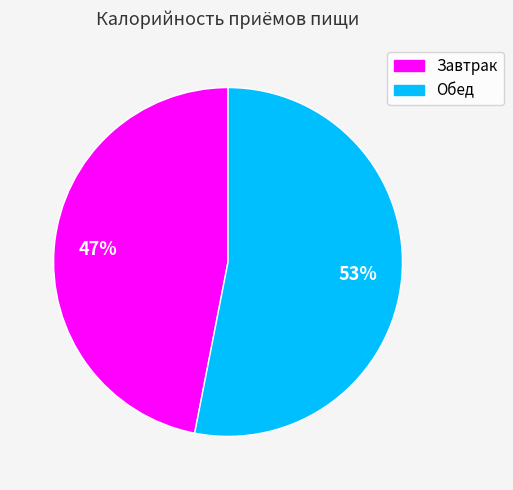

Count the number of slices in the pie.

2